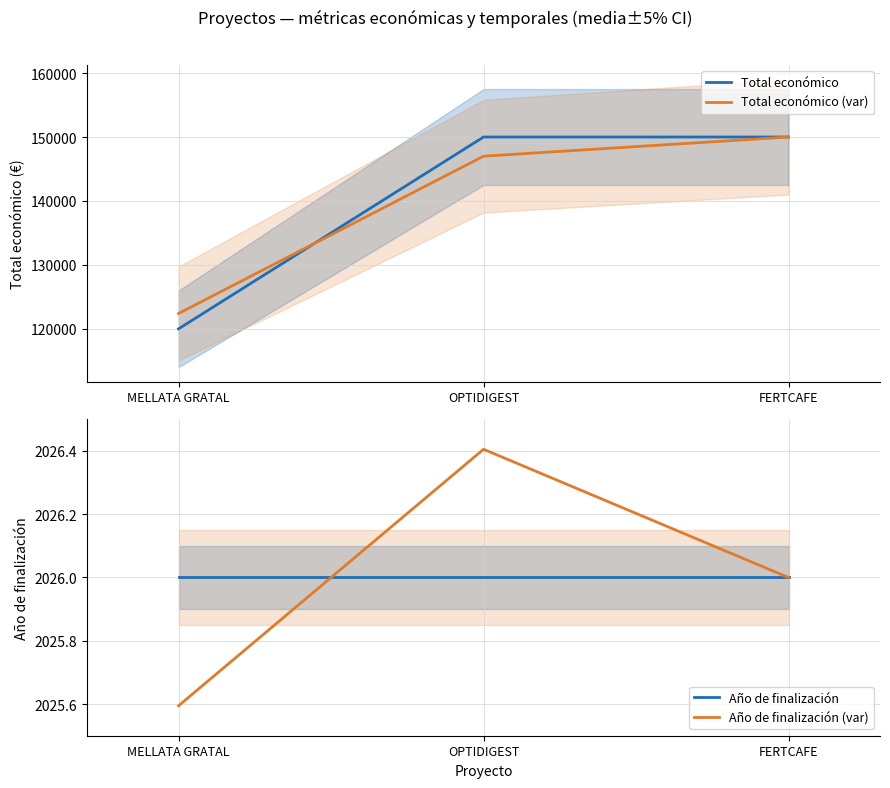

Count the Total económico values in the range 120000 to 150000.

3